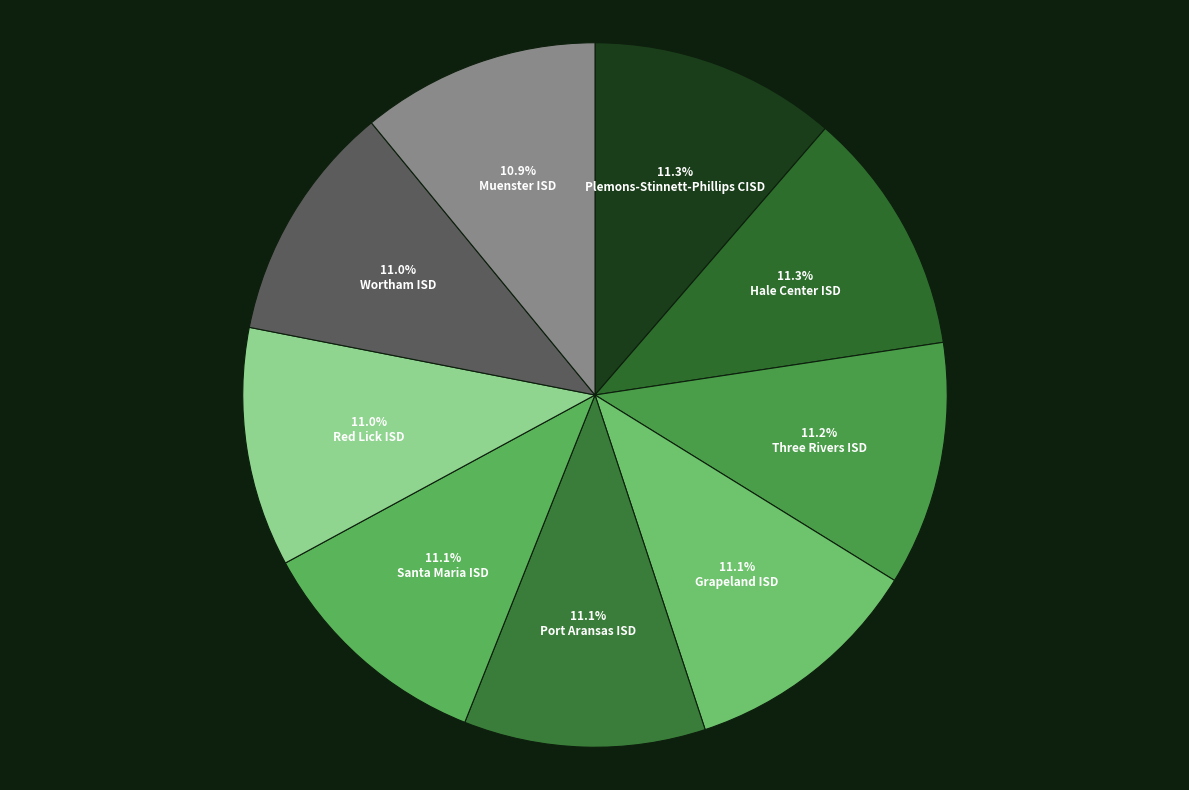

Count the number of slices in the pie.

9